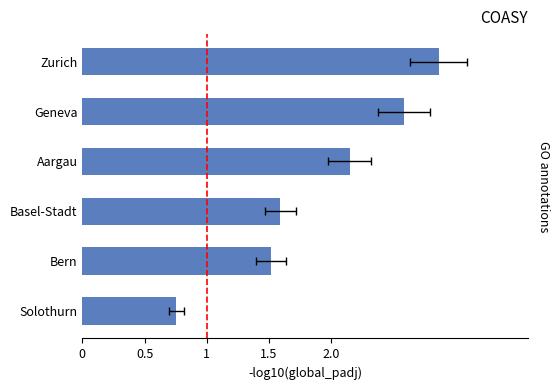

What is the difference between the maximum and minimum values?

2.1